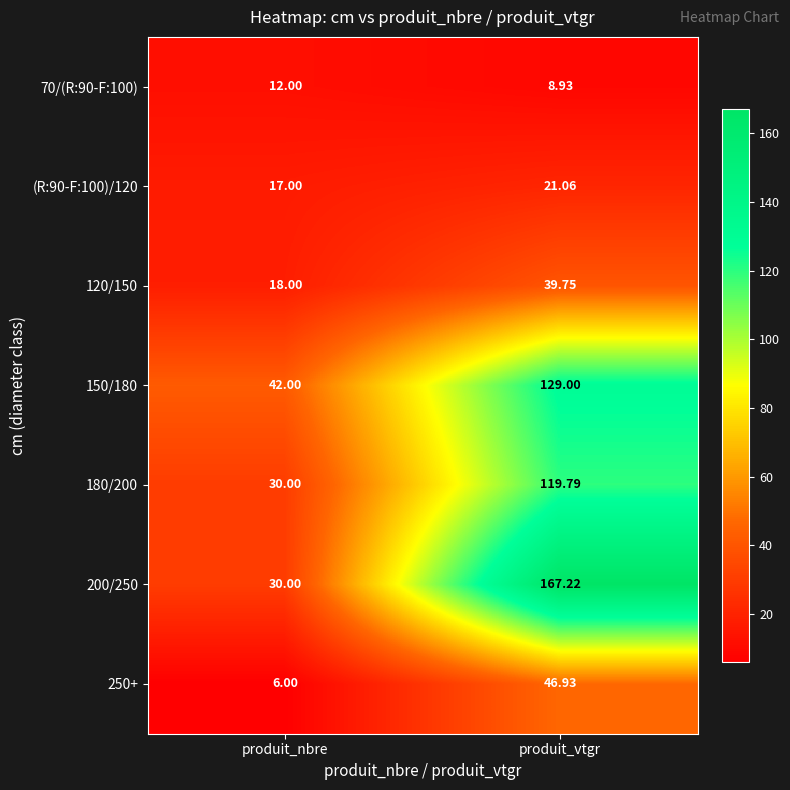

At which category does the chart reach its peak across all series?

produit_vtgr